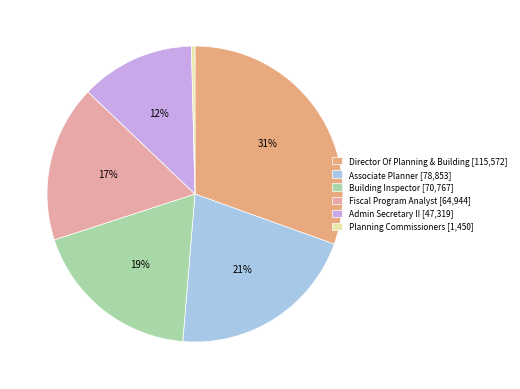

The Associate Planner slice represents 21% of the pie. True or false?

True